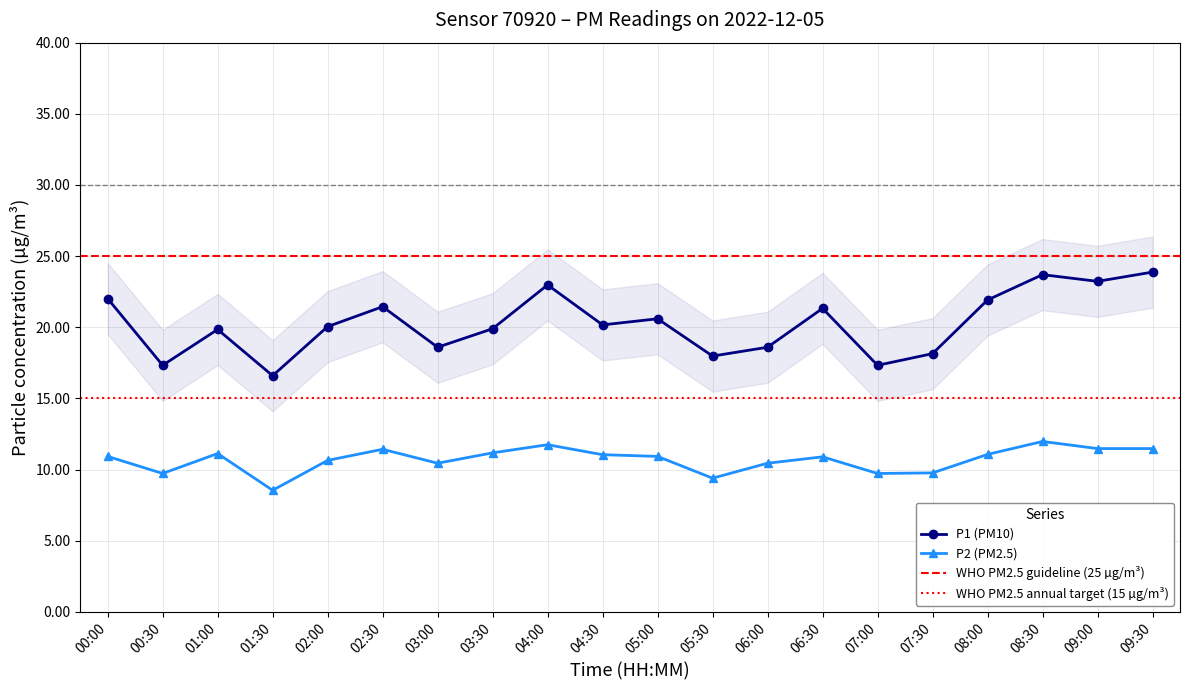

True or false: P2 (PM2.5) and P1 (PM10) intersect in this chart.

False